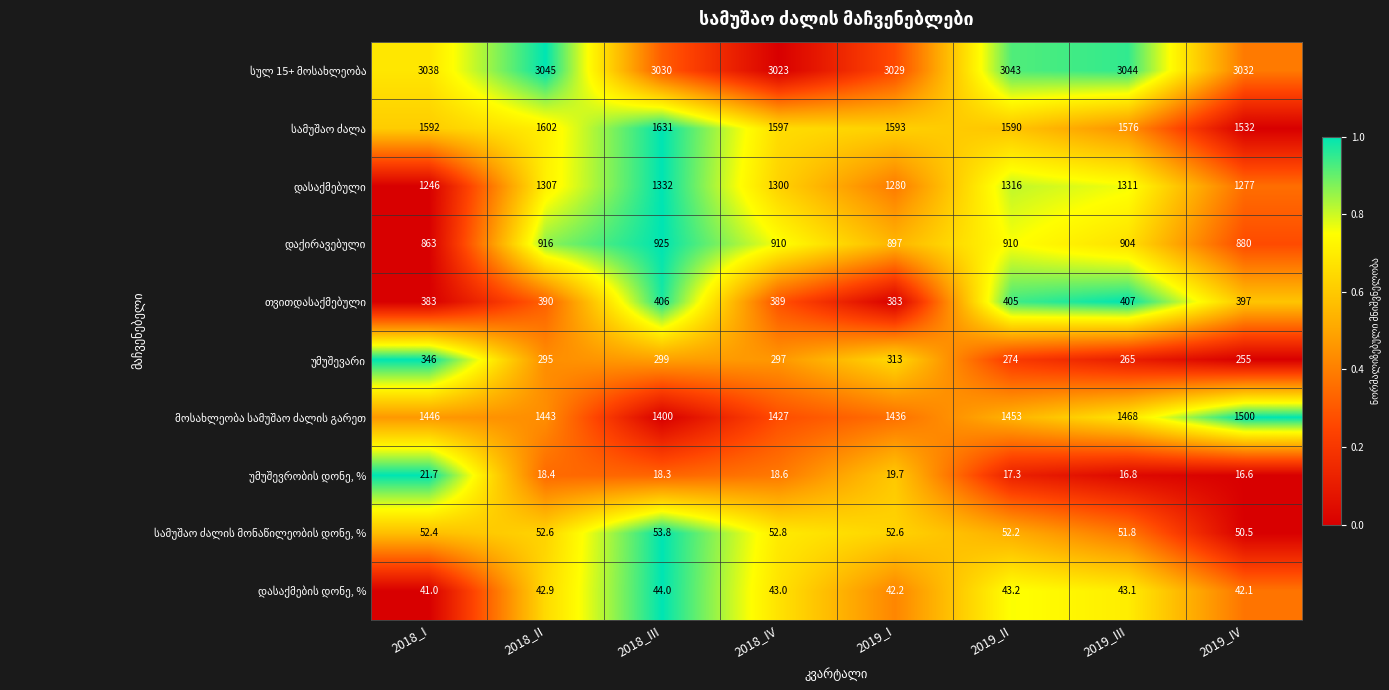

What is the difference between the highest and lowest values at 2019_II?

3025.7